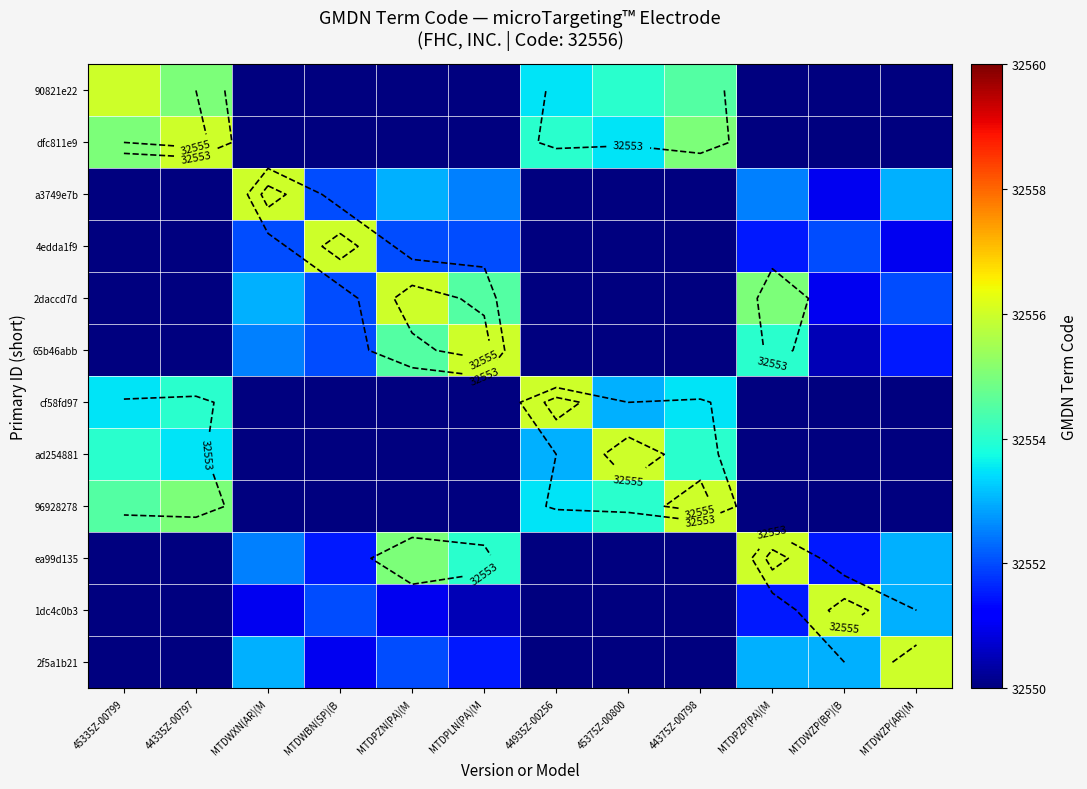

How many categories are shown in the chart?

12